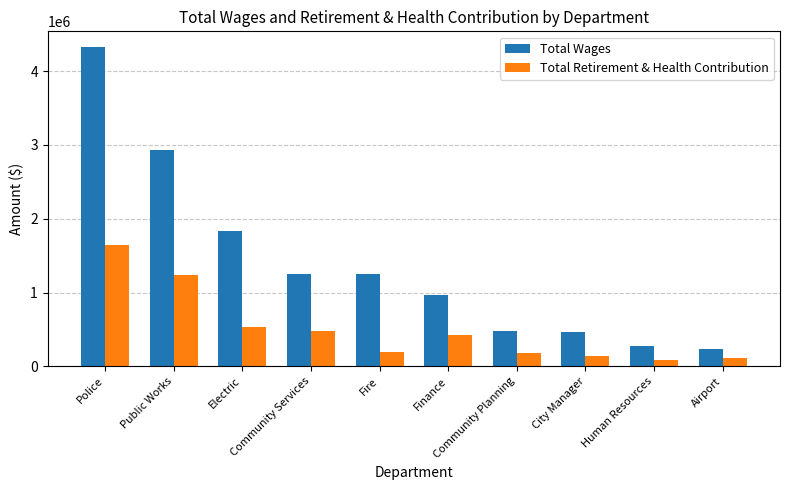

Which category has the highest value in the Total Wages series?

Police